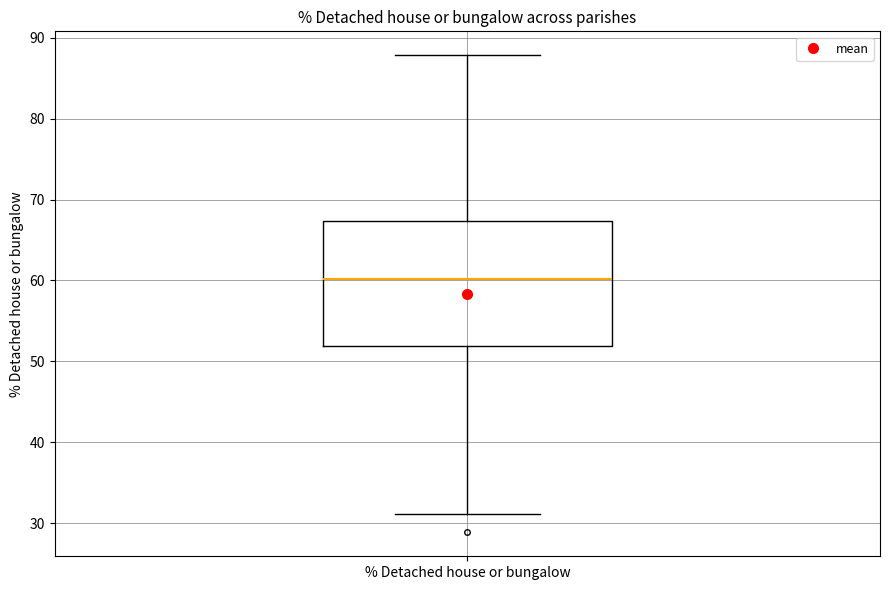

Transcribe this box plot: give where the median line is, the range the box spans, and where the two whiskers end, as read against the y-axis. The values are not printed on the chart, so give them approximately, as read against the axis.

median 60, box 52 to 67, whiskers 31 to 88